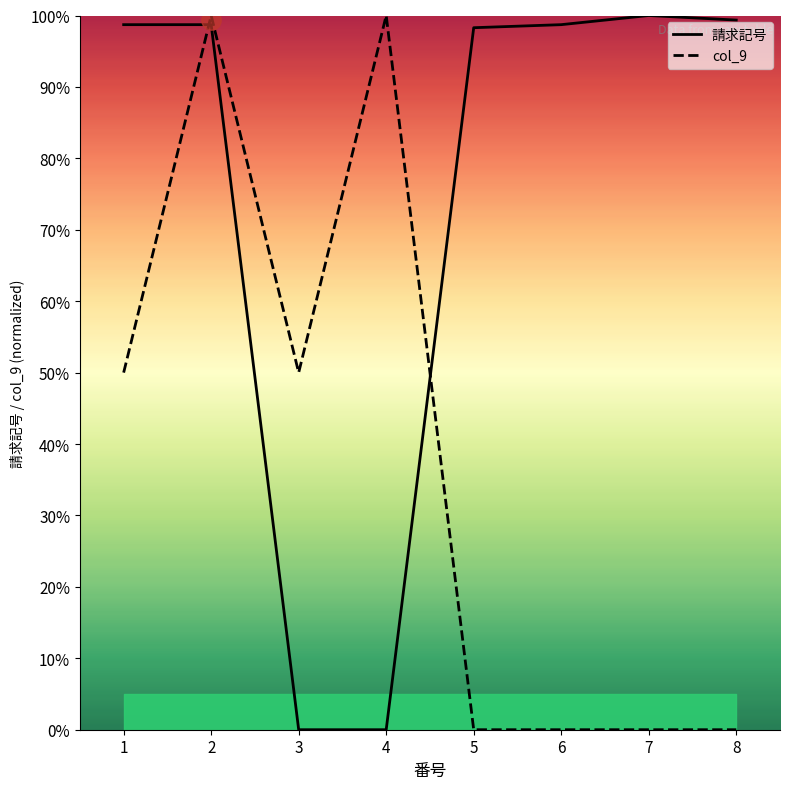

Is this an area chart (filled region under the line)?

No